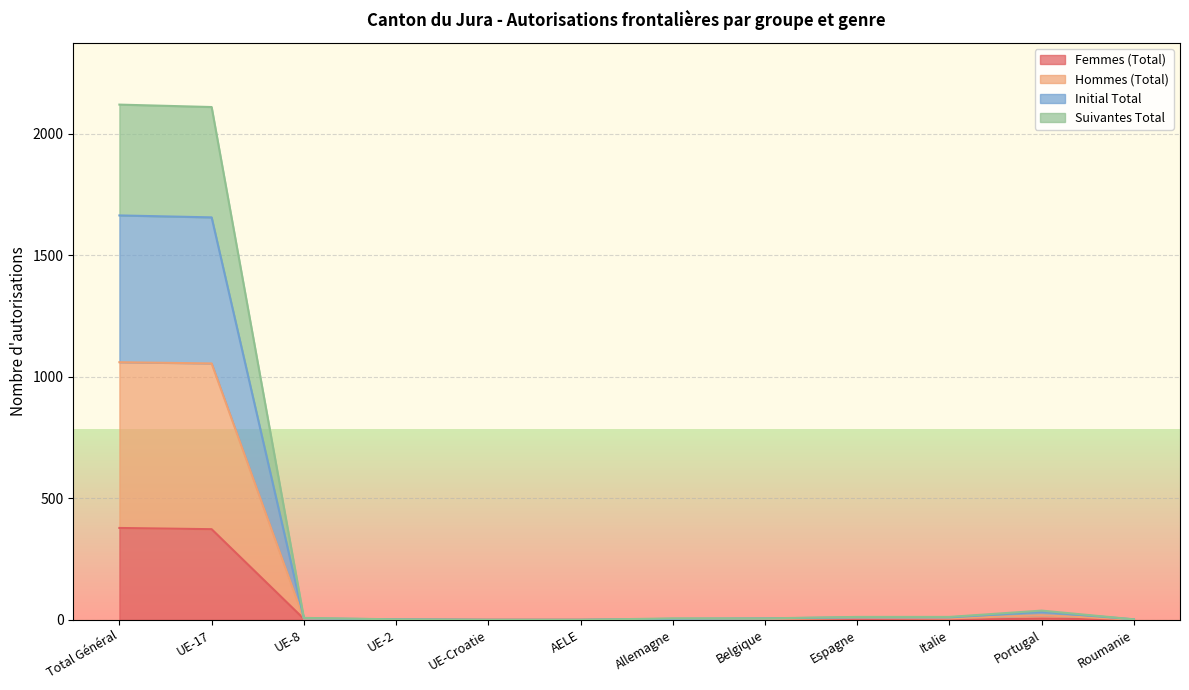

How many values in the Femmes (Total) series exceed 2?

5